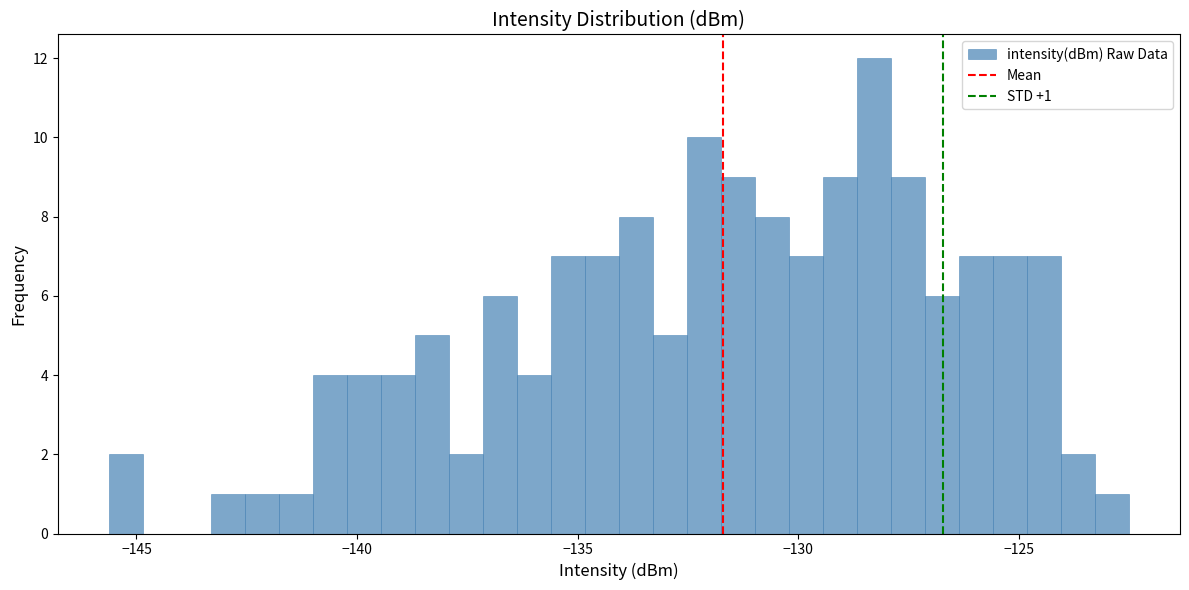

Around what value on the x-axis is the tallest bar? Give the approximate position of its centre, as read against the axis.

-128.5